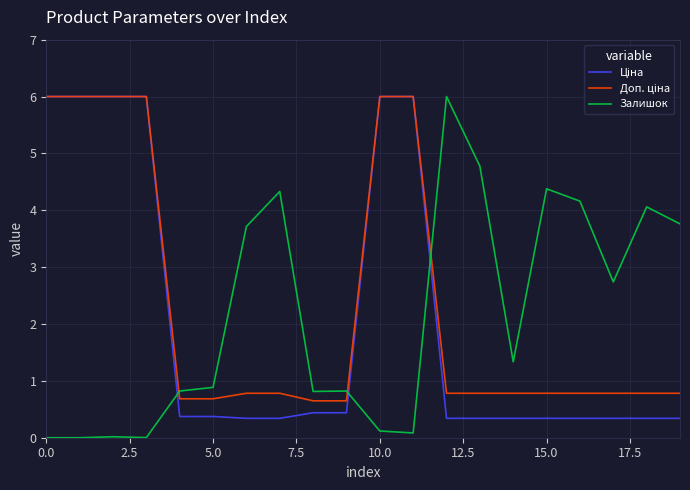

What is the maximum value shown in the chart?

6.0